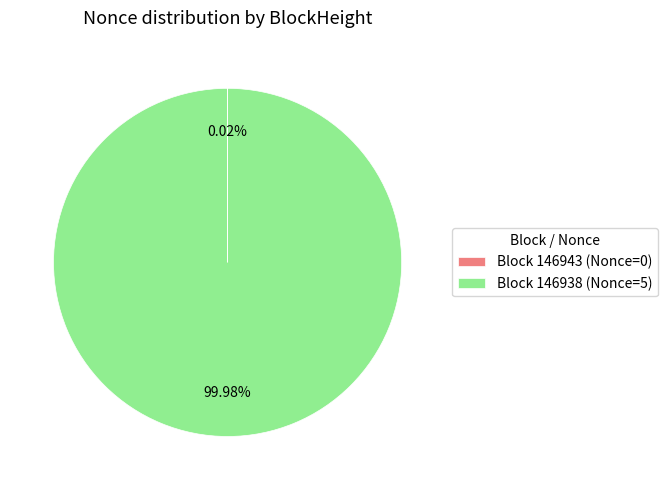

Does any single category account for the majority?

Yes